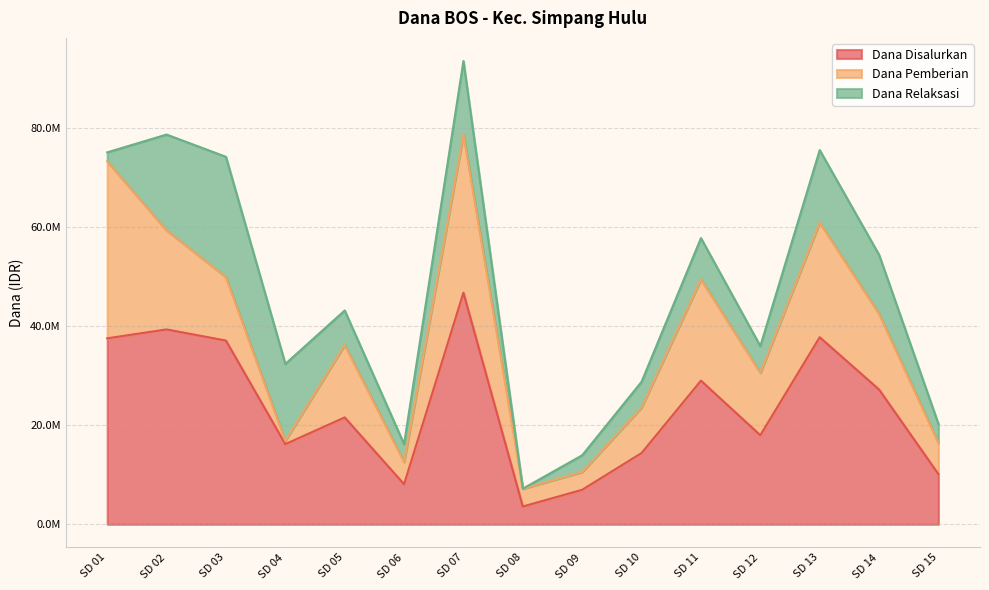

At which label does Dana Disalurkan first exceed 21600000?

SD 01